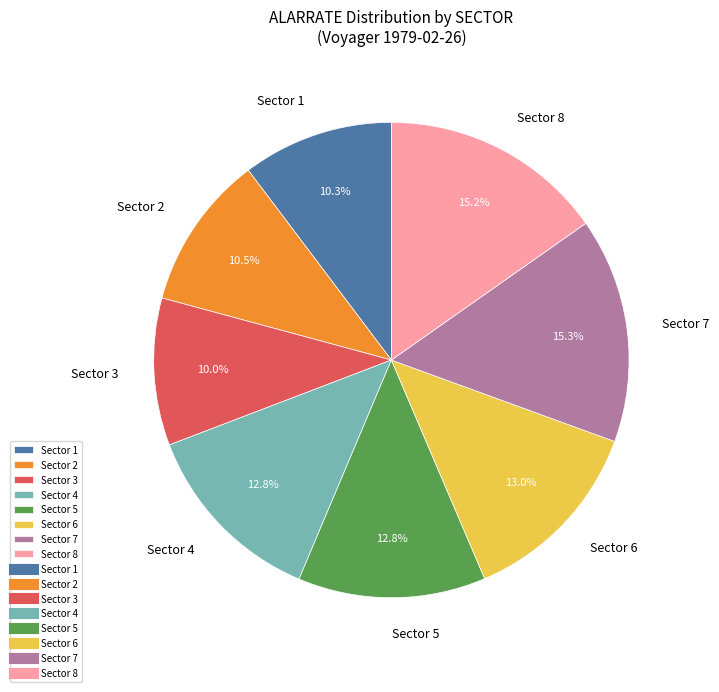

Count the number of slices in the pie.

8